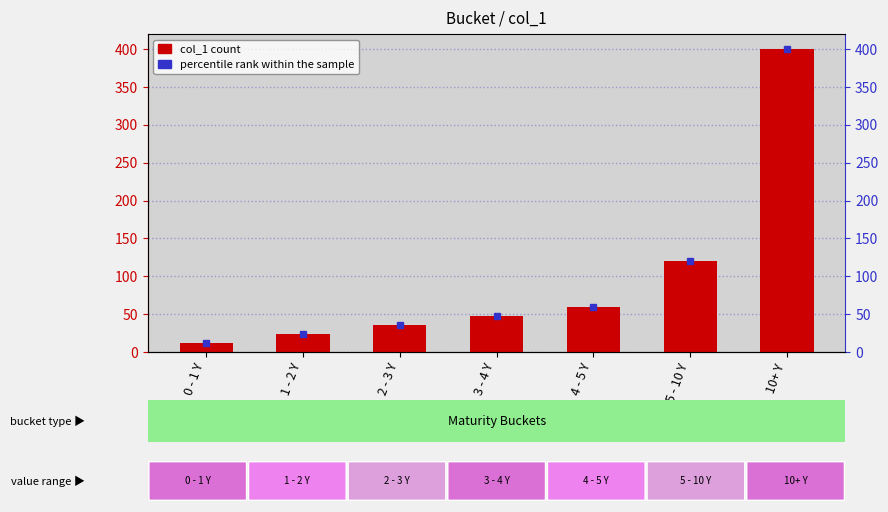

How many bars are there in total?

7